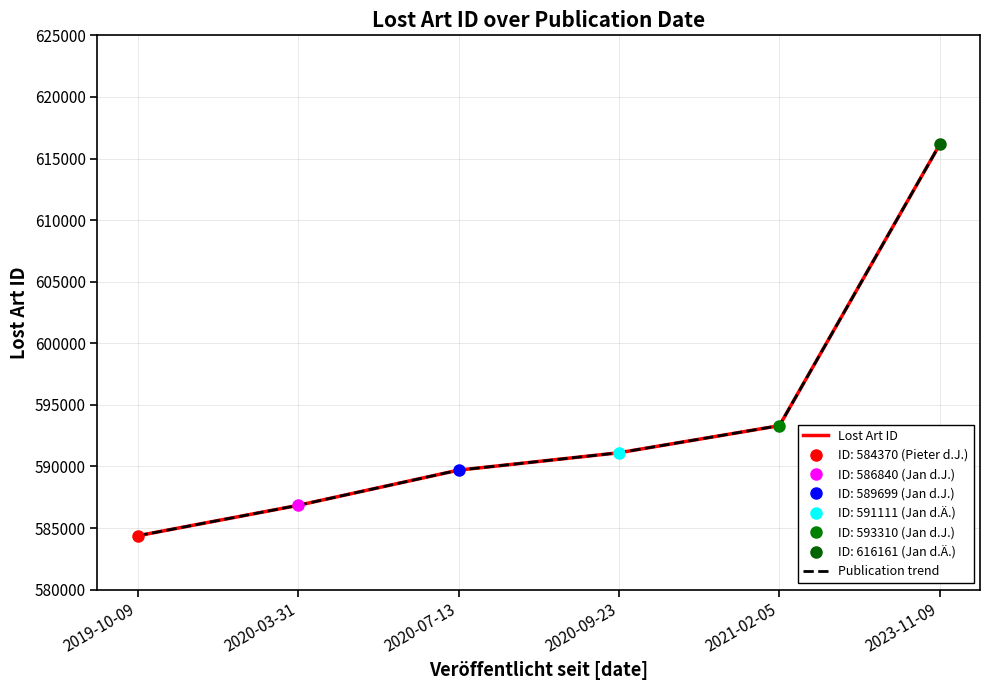

How many data points in Publication trend are above 591111?

2